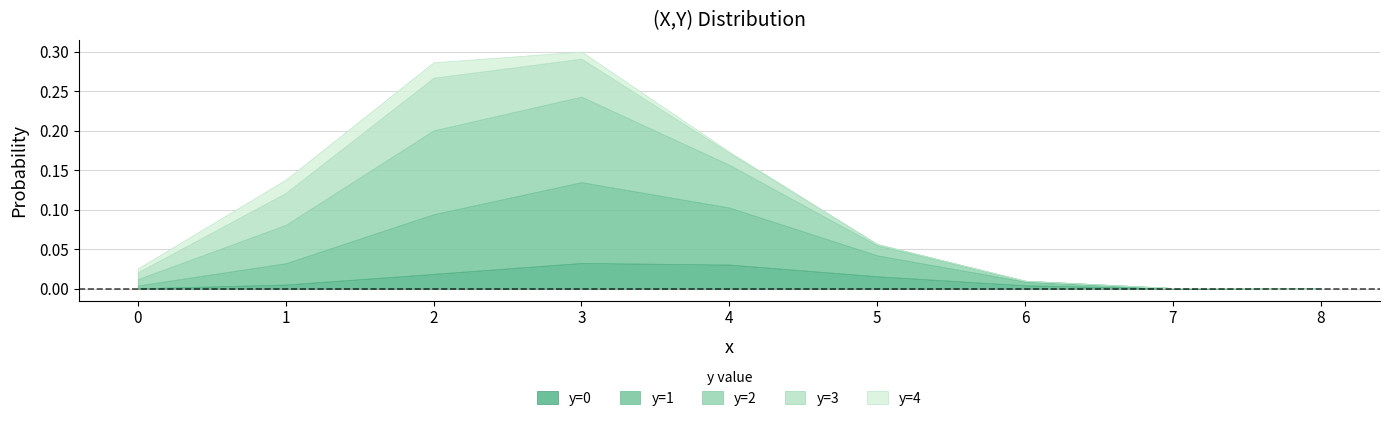

True or false: y=4 and y=0 cross at least once.

True